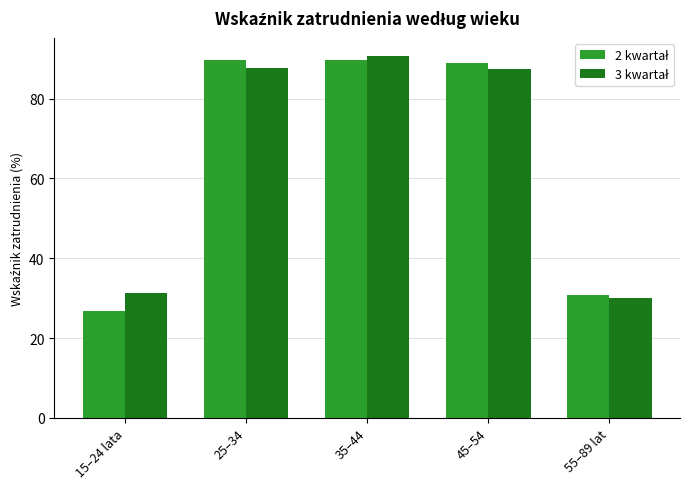

What is the spread (max minus min) of values at 55–89 lat?

0.8